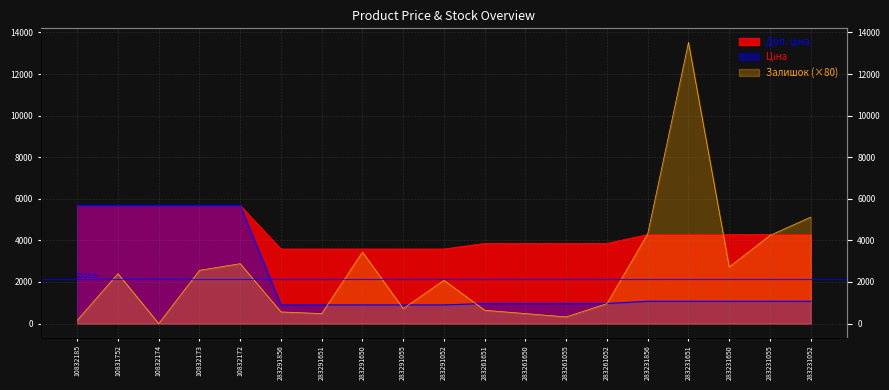

How many lines are shown in the chart?

3